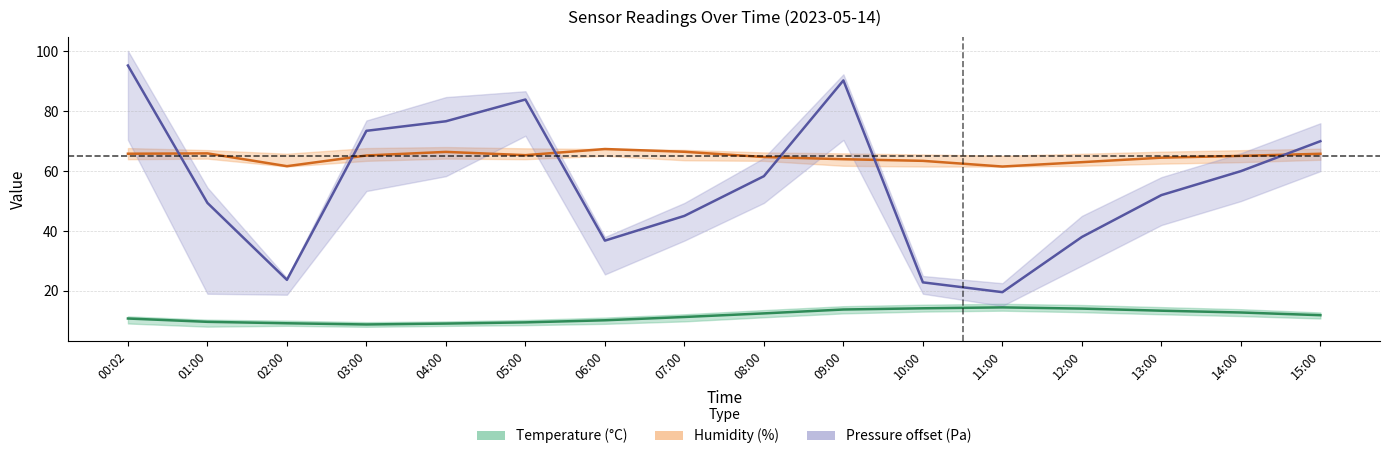

What is the greatest value displayed?

95.3